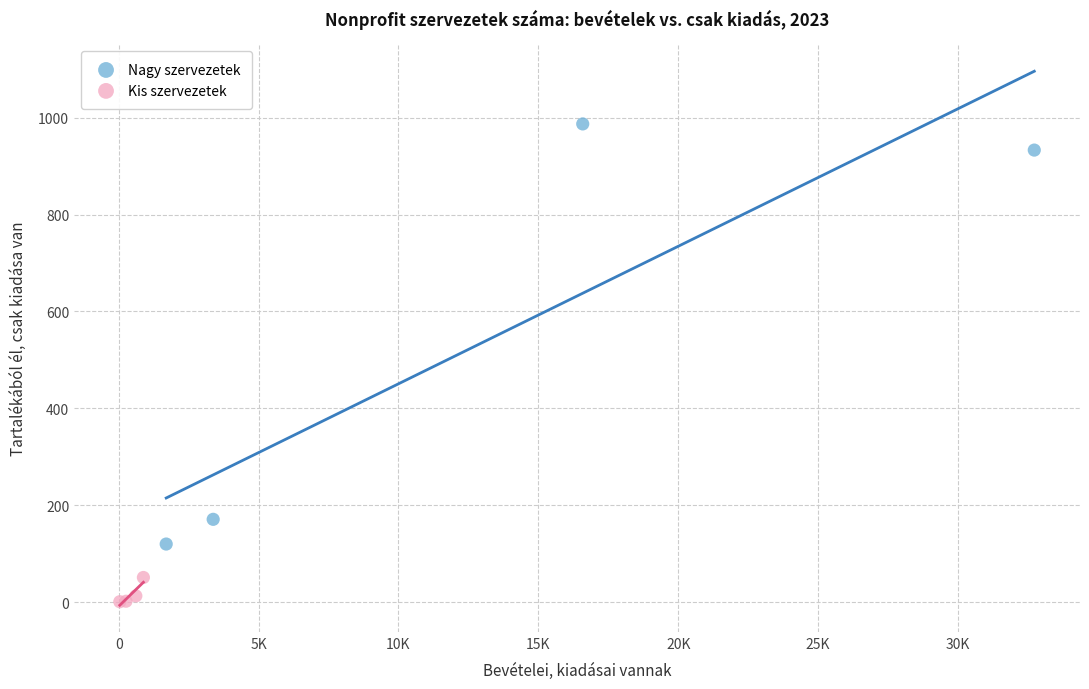

Which series has the widest spread of Y values?

Nagy szervezetek